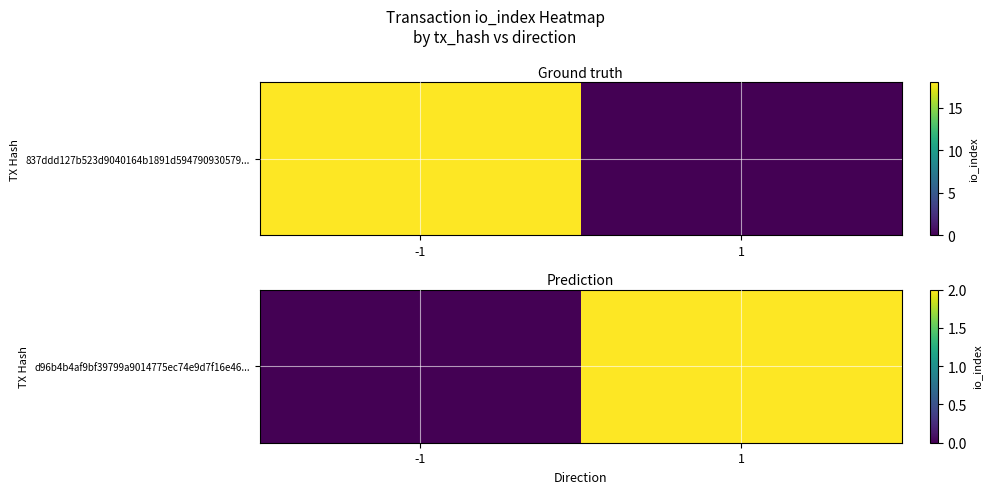

How many series are shown in this chart?

1